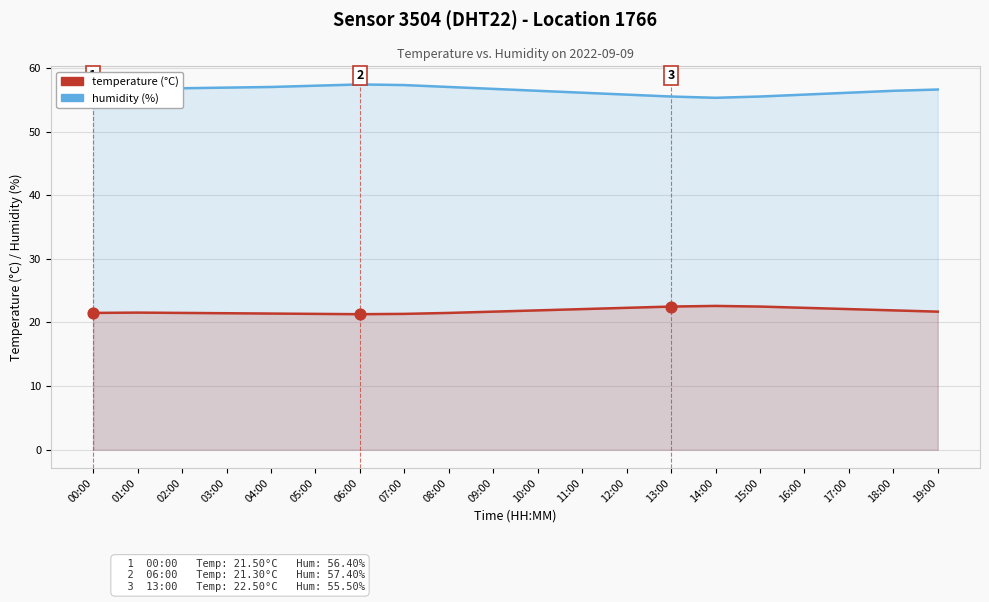

What is the total value across all series at 00:00?

77.9